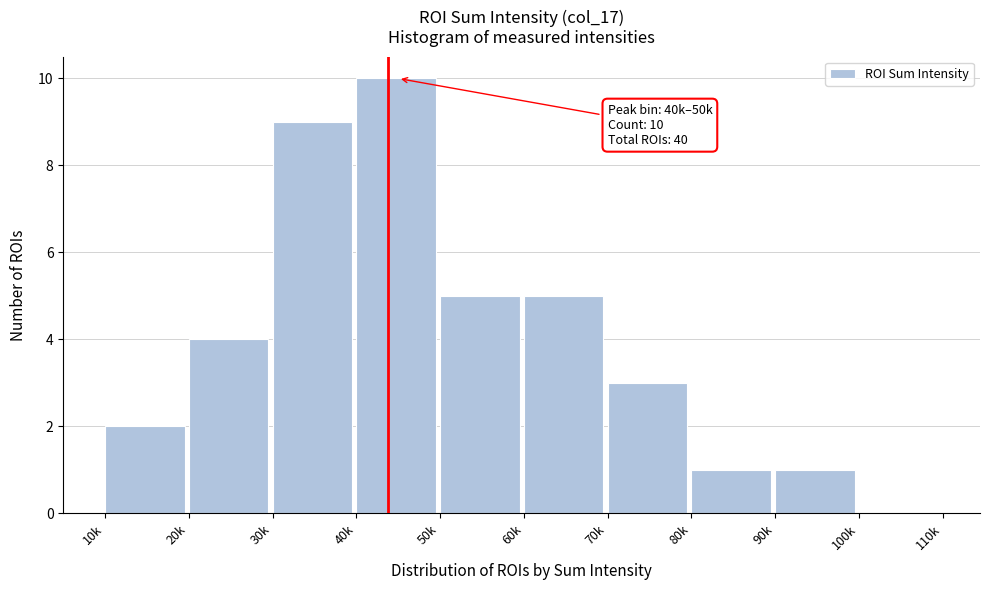

Reading left to right, transcribe all the data shown in this chart.

10k=2	20k=4	30k=9	40k=10	50k=5	60k=5	70k=3	80k=1	90k=1	100k=0